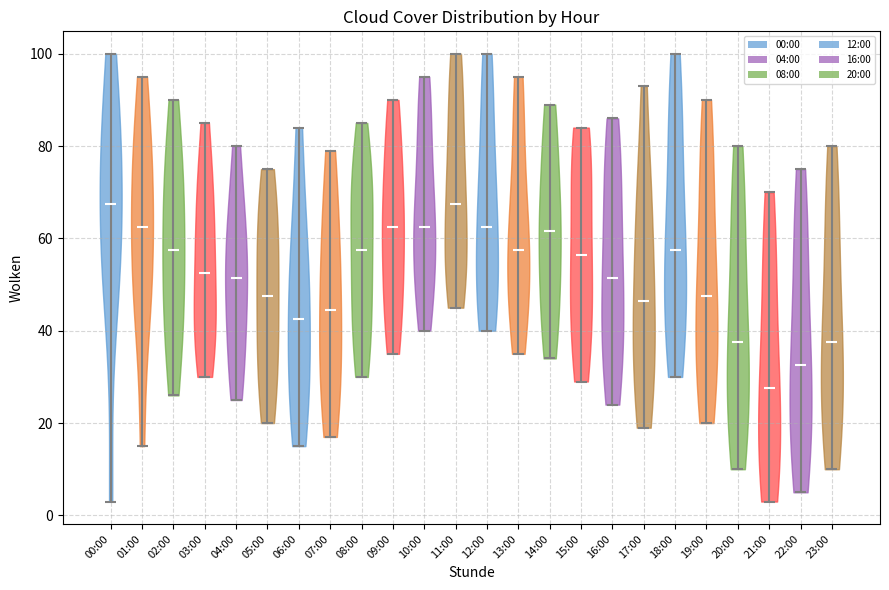

Reading left to right, read every violin against the y-axis: where its median line is, and the lowest and highest points it reaches. The values are not printed on the chart, so give them approximately, as read against the axis.

00:00: median line 68, lowest point 4, highest point 100
01:00: median line 62, lowest point 16, highest point 96
02:00: median line 58, lowest point 26, highest point 90
03:00: median line 52, lowest point 30, highest point 86
04:00: median line 52, lowest point 26, highest point 80
05:00: median line 48, lowest point 20, highest point 76
06:00: median line 42, lowest point 16, highest point 84
07:00: median line 44, lowest point 18, highest point 80
08:00: median line 58, lowest point 30, highest point 86
09:00: median line 62, lowest point 36, highest point 90
10:00: median line 62, lowest point 40, highest point 96
11:00: median line 68, lowest point 46, highest point 100
12:00: median line 62, lowest point 40, highest point 100
13:00: median line 58, lowest point 36, highest point 96
14:00: median line 62, lowest point 34, highest point 90
15:00: median line 56, lowest point 30, highest point 84
16:00: median line 52, lowest point 24, highest point 86
17:00: median line 46, lowest point 20, highest point 94
18:00: median line 58, lowest point 30, highest point 100
19:00: median line 48, lowest point 20, highest point 90
20:00: median line 38, lowest point 10, highest point 80
21:00: median line 28, lowest point 4, highest point 70
22:00: median line 32, lowest point 6, highest point 76
23:00: median line 38, lowest point 10, highest point 80